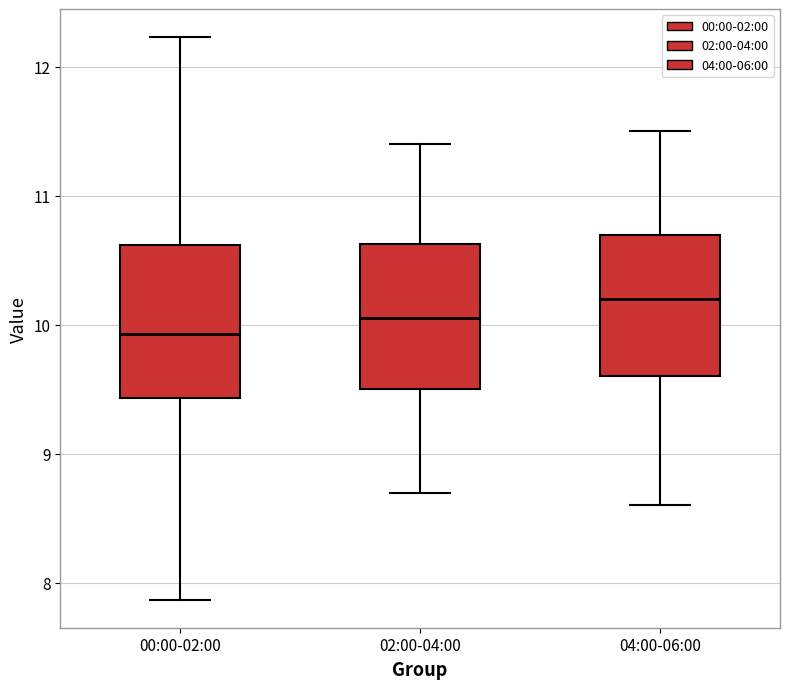

Reading left to right, read every box against the y-axis: the position of its median line, the range the box covers, and the ends of its whiskers. The values are not printed on the chart, so give them approximately, as read against the axis.

00:00-02:00: median 9.9, box 9.4 to 10.6, whiskers 7.9 to 12.2
02:00-04:00: median 10.1, box 9.5 to 10.6, whiskers 8.7 to 11.4
04:00-06:00: median 10.2, box 9.6 to 10.7, whiskers 8.6 to 11.5